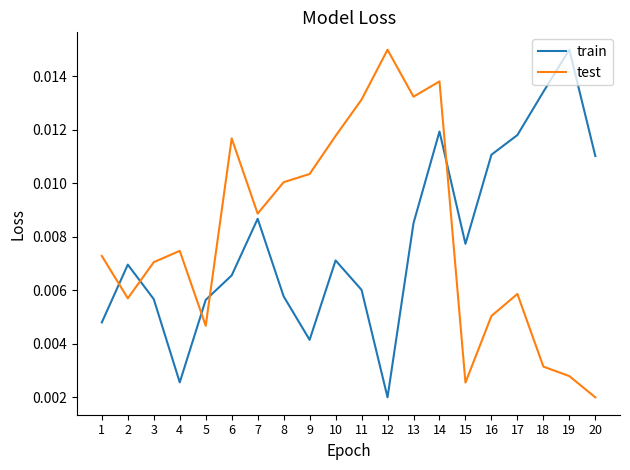

Is this an area chart (filled region under the line)?

No